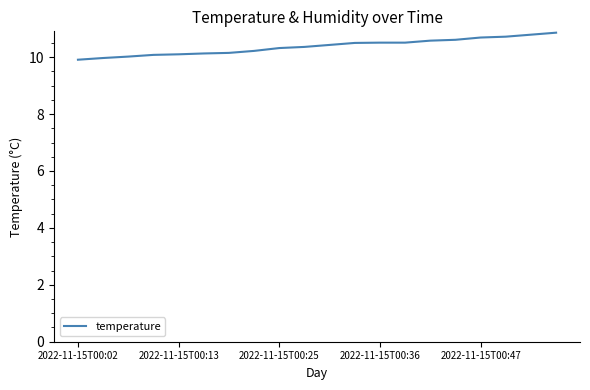

What is the maximum value shown in the chart?

10.9